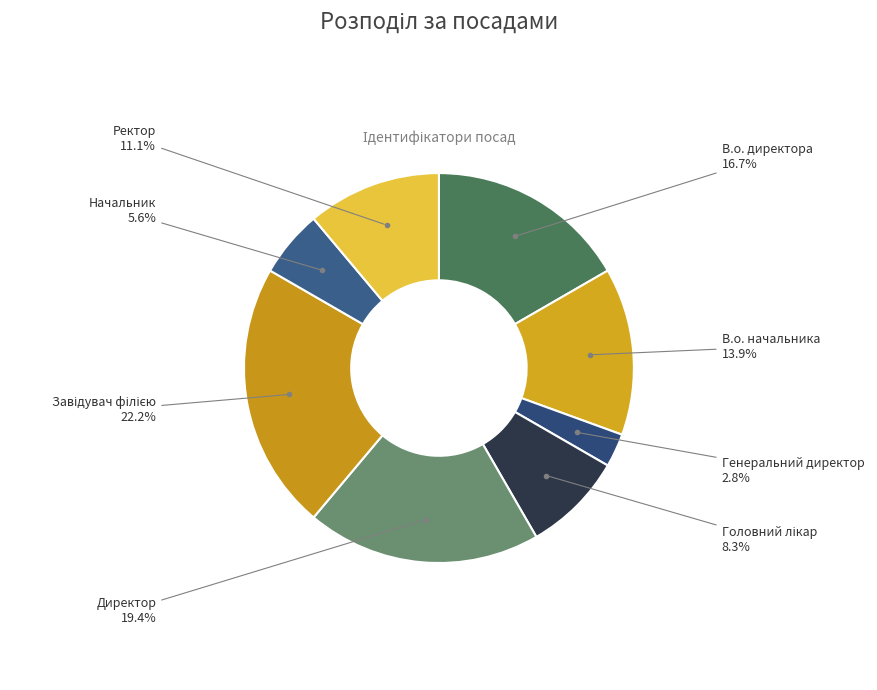

Count the number of slices in the pie.

8